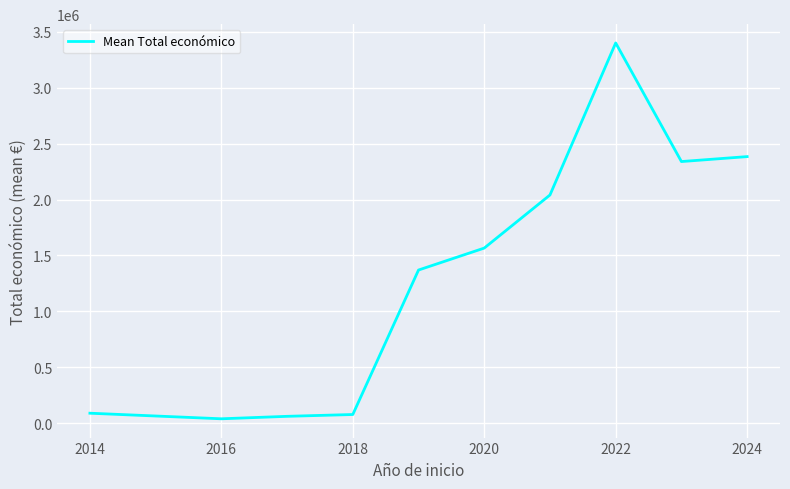

What is the greatest value displayed?

3401344.8